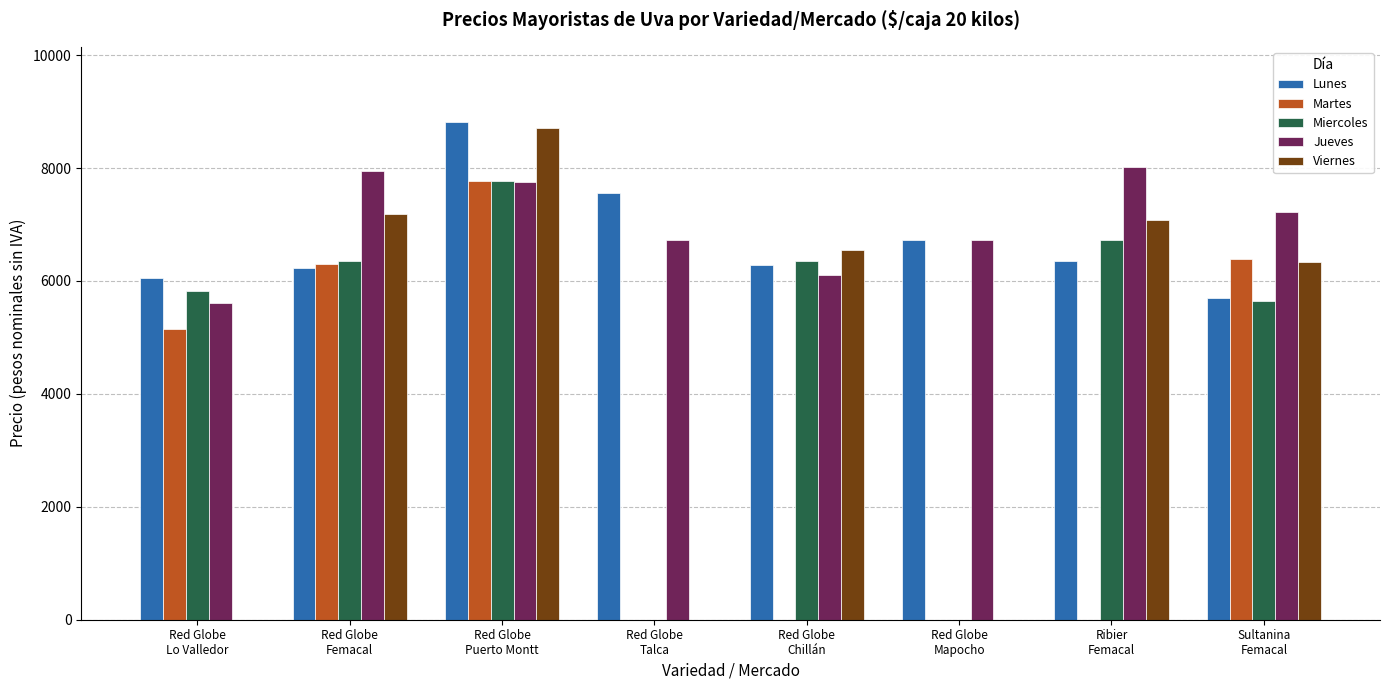

Which series has the largest range (max minus min)?

Viernes